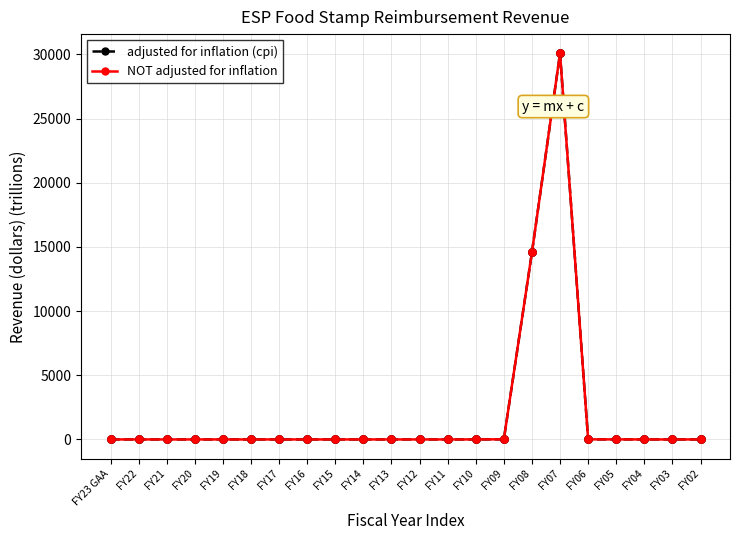

Does the chart have visible grid lines?

Yes